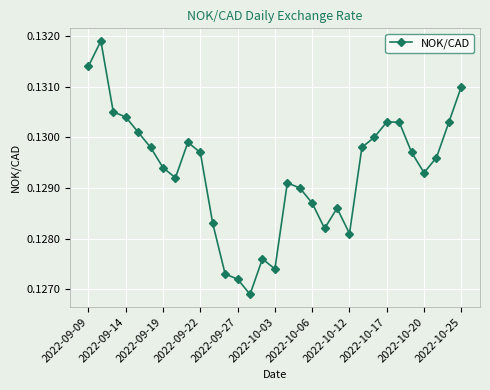

Count the values in the range 0 to 1.

31